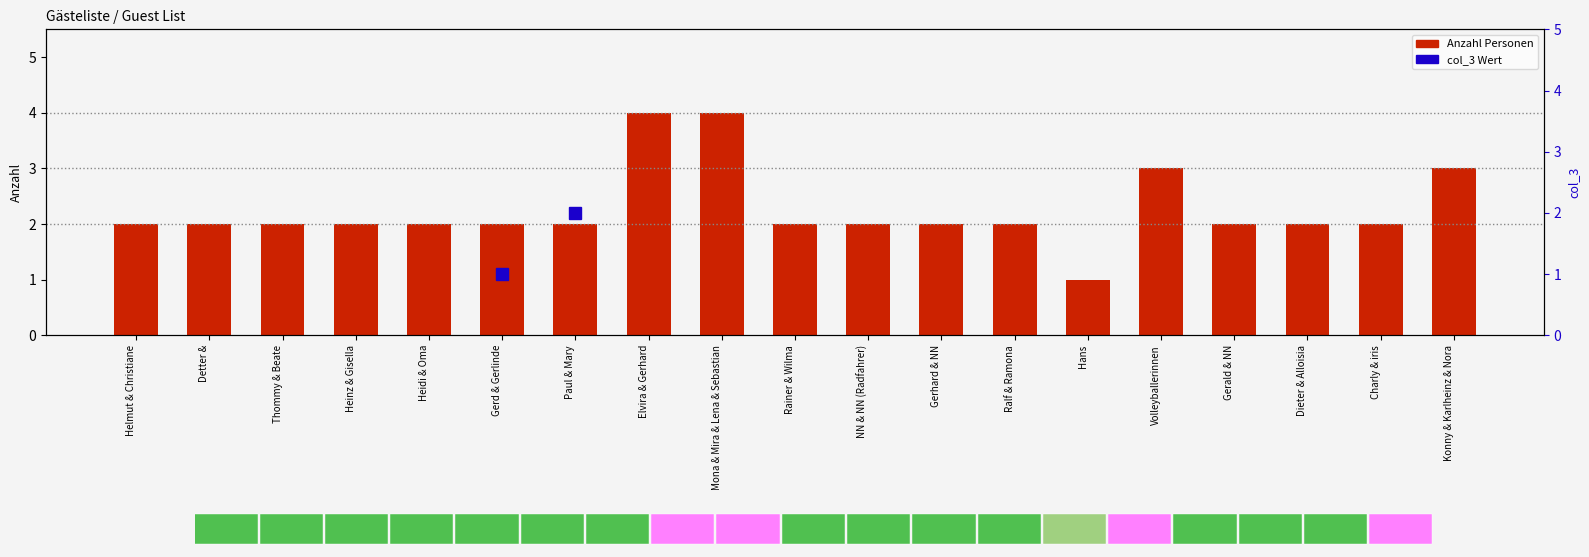

Reading right to left, list all the values displayed in this chart.

Konny & Karlheinz & Nora=3	Charly & iris=2	Dieter & Alloisia=2	Gerald & NN=2	Volleyballerinnen=3	Hans=1	Ralf & Ramona=2	Gerhard & NN=2	NN & NN (Radfahrer)=2	Rainer & Wilma=2	Mona & Mira & Lena & Sebastian=4	Elvira & Gerhard=4	Paul & Mary=2	Gerd & Gerlinde=2	Heidi & Oma=2	Heinz & Gisella=2	Thommy & Beate=2	Detter &=2	Helmut & Christiane=2